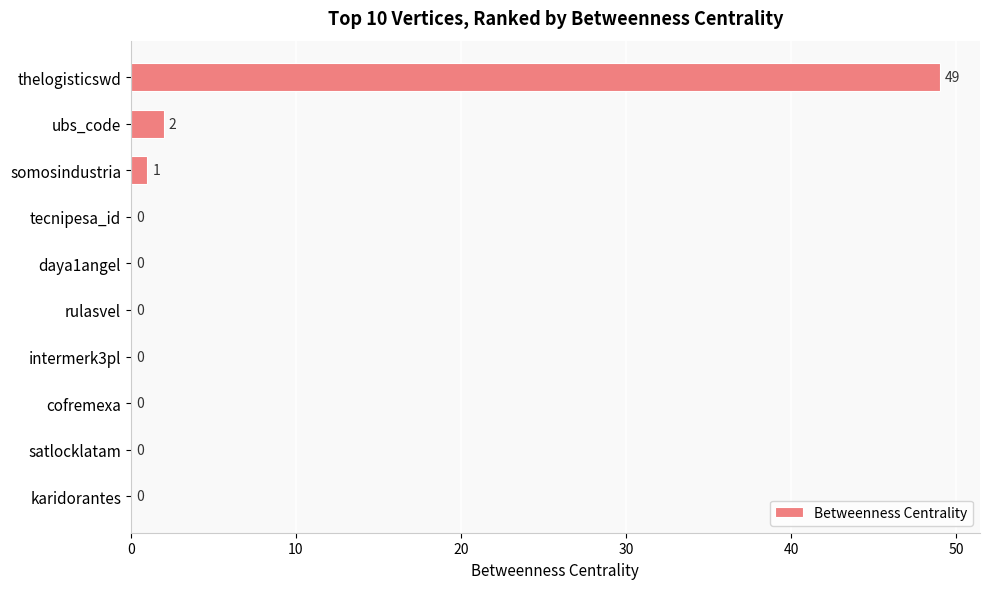

Where is the data nearest to the value 24?

ubs_code